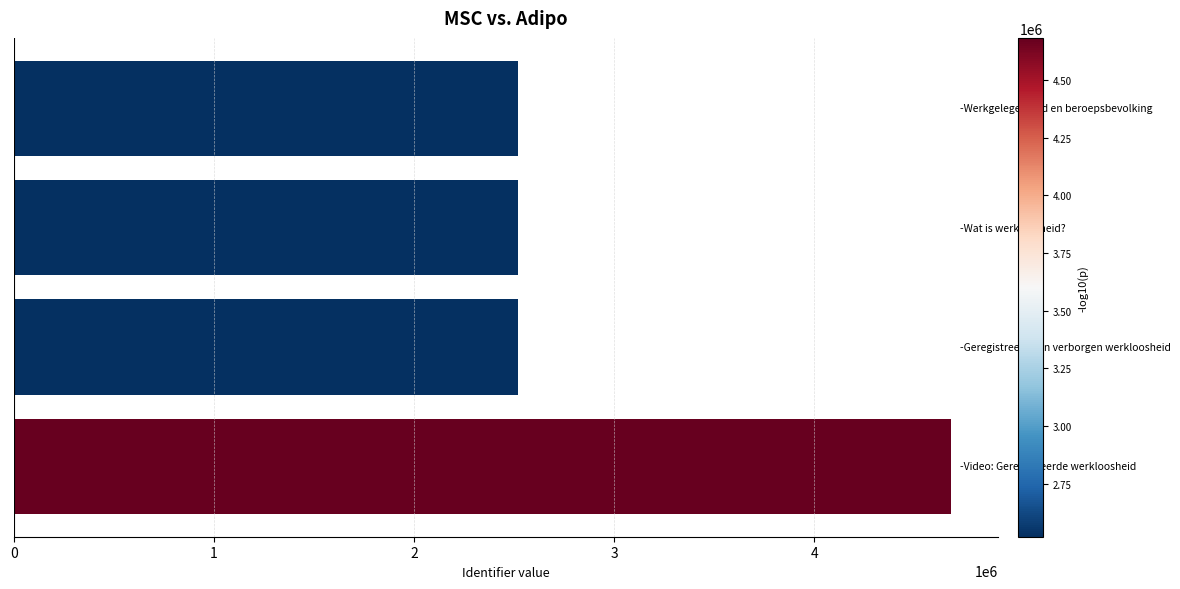

What is the difference between the maximum and second lowest values?

2160844